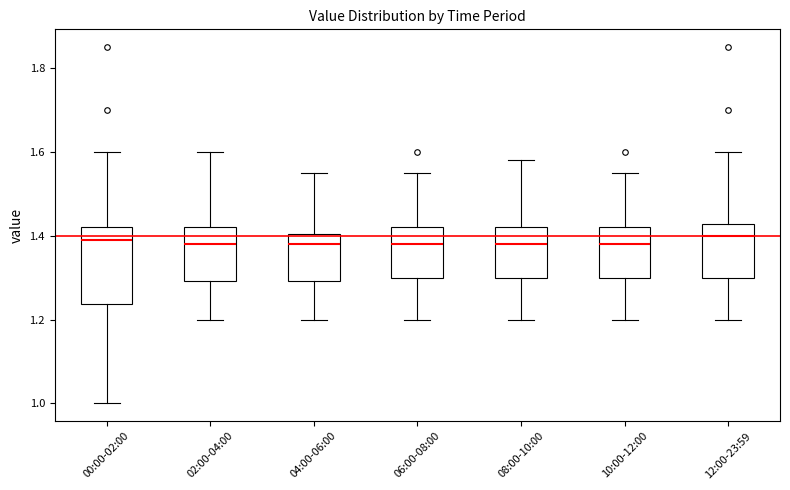

Where does the median line of the box for 10:00-12:00 sit on the y-axis? The values are not printed on the chart, so give them approximately, as read against the axis.

1.38